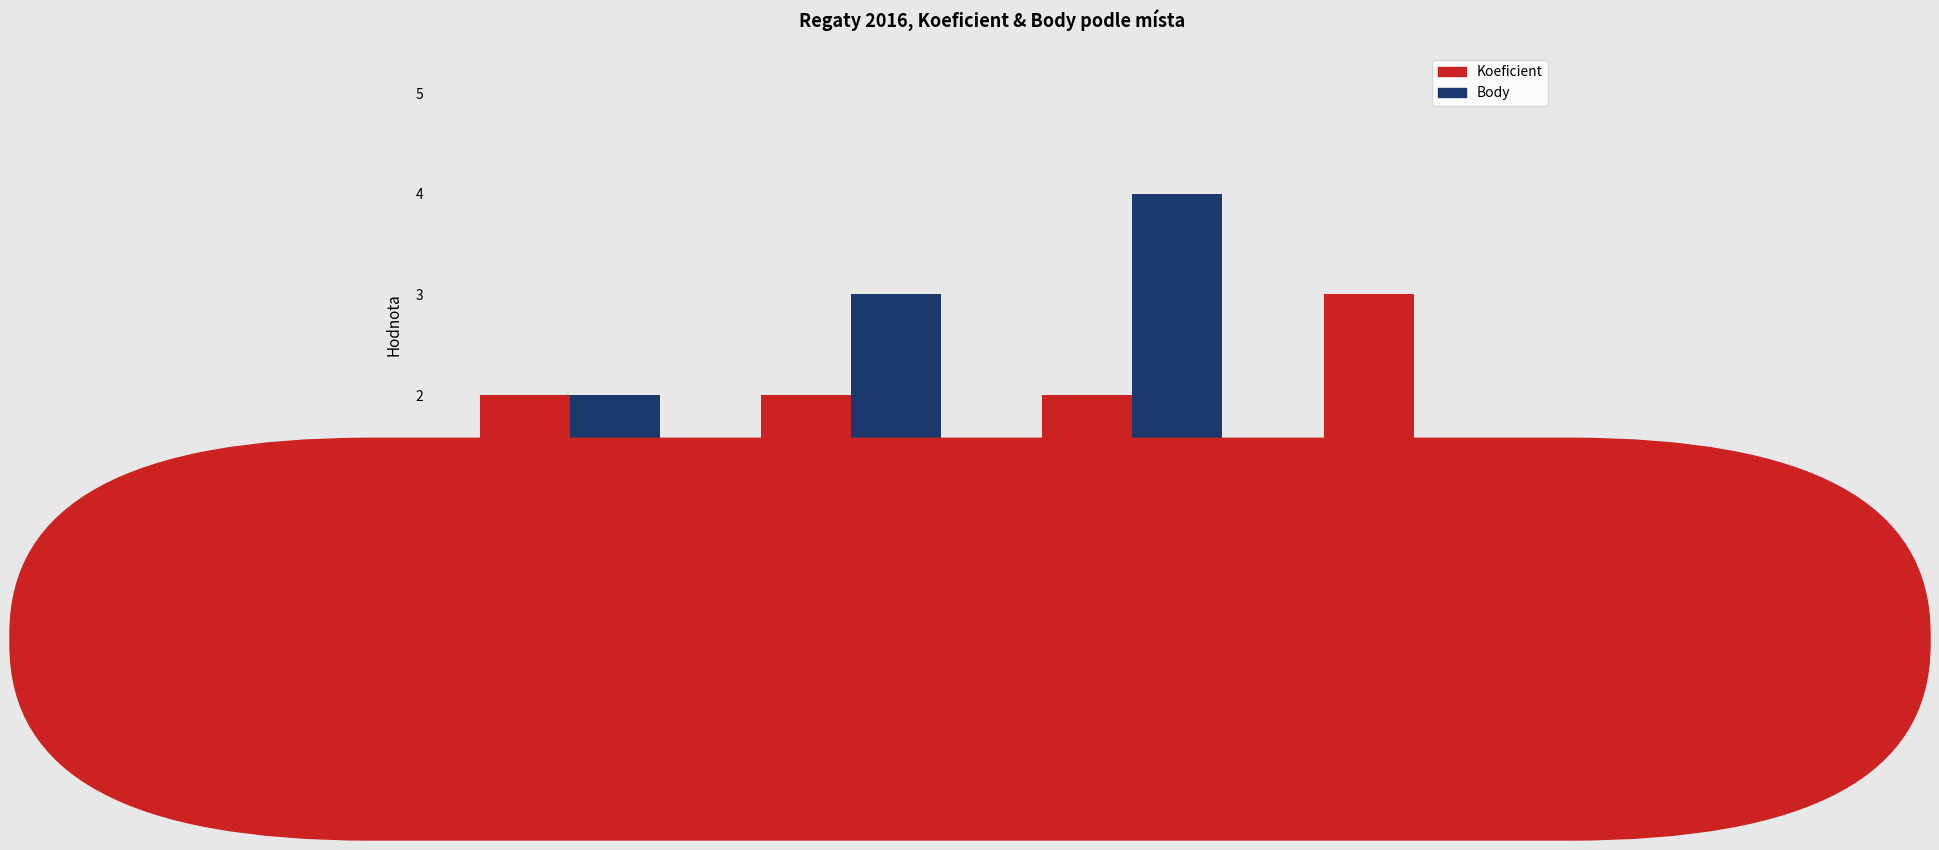

Read the Body value at Sec.

3